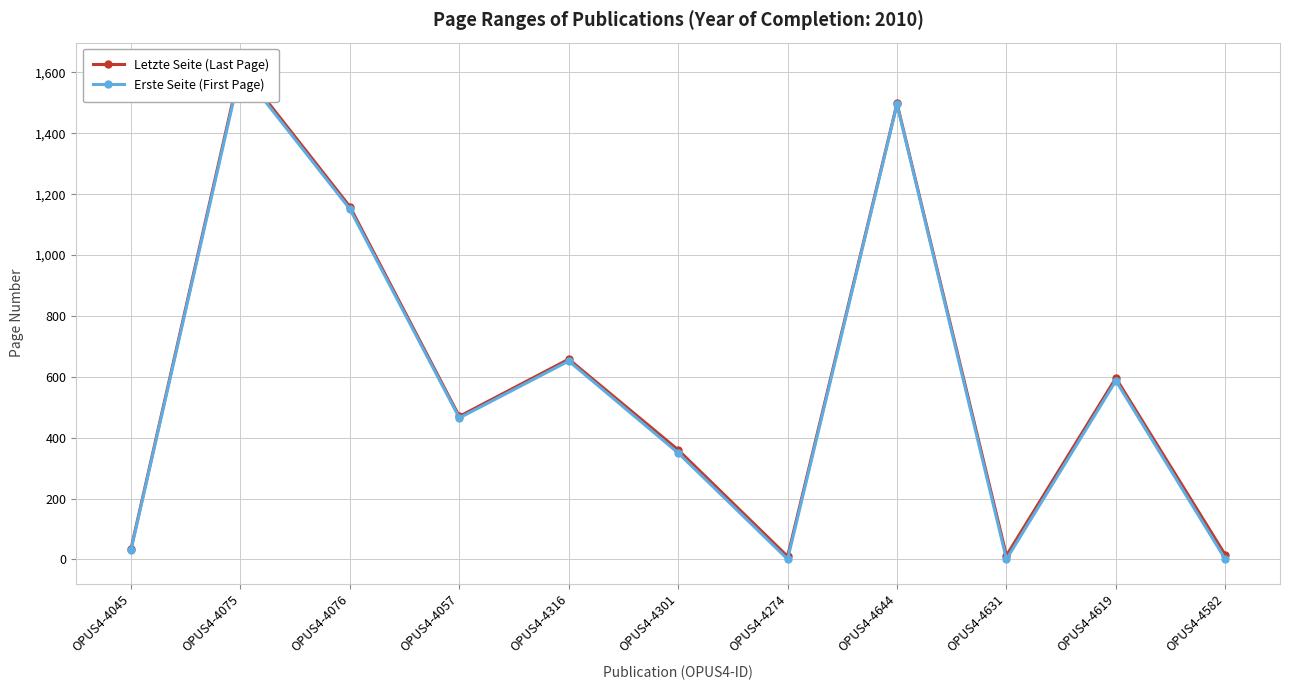

The value of Letzte Seite (Last Page) at OPUS4-4644 is 890. True or false?

False